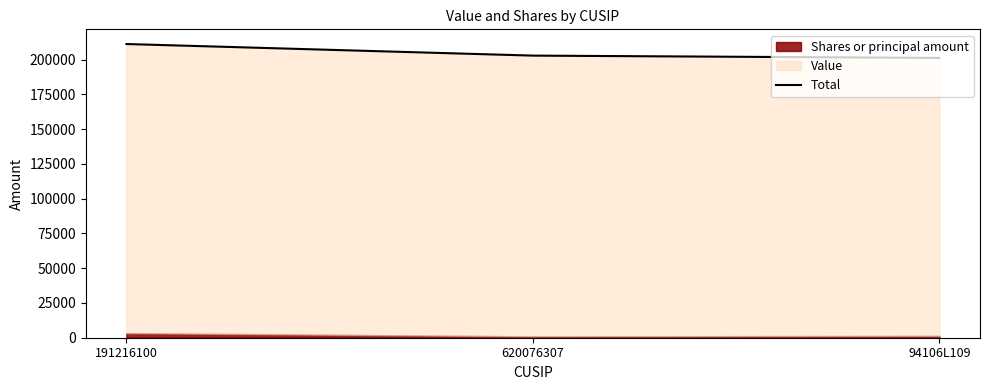

Where is the data nearest to the value 206304?

620076307